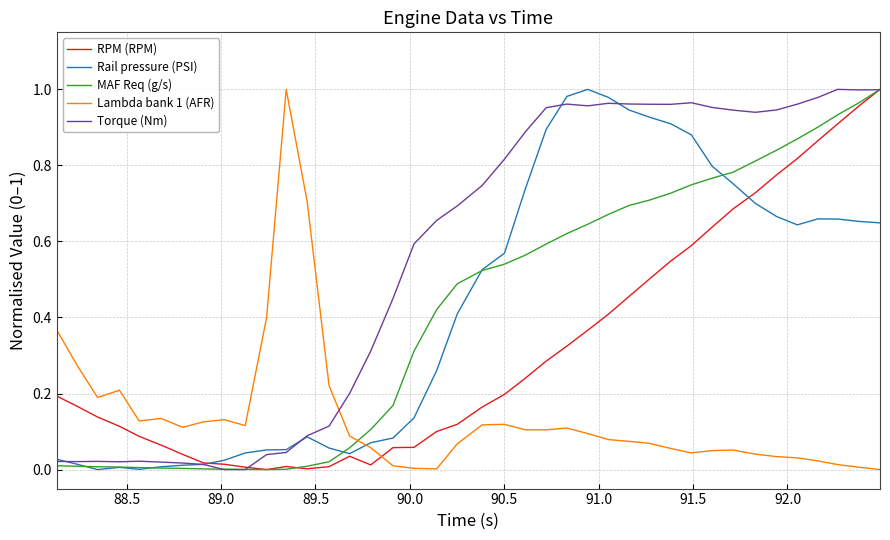

True or false: Lambda bank 1 (AFR) and MAF Req (g/s) intersect in this chart.

True